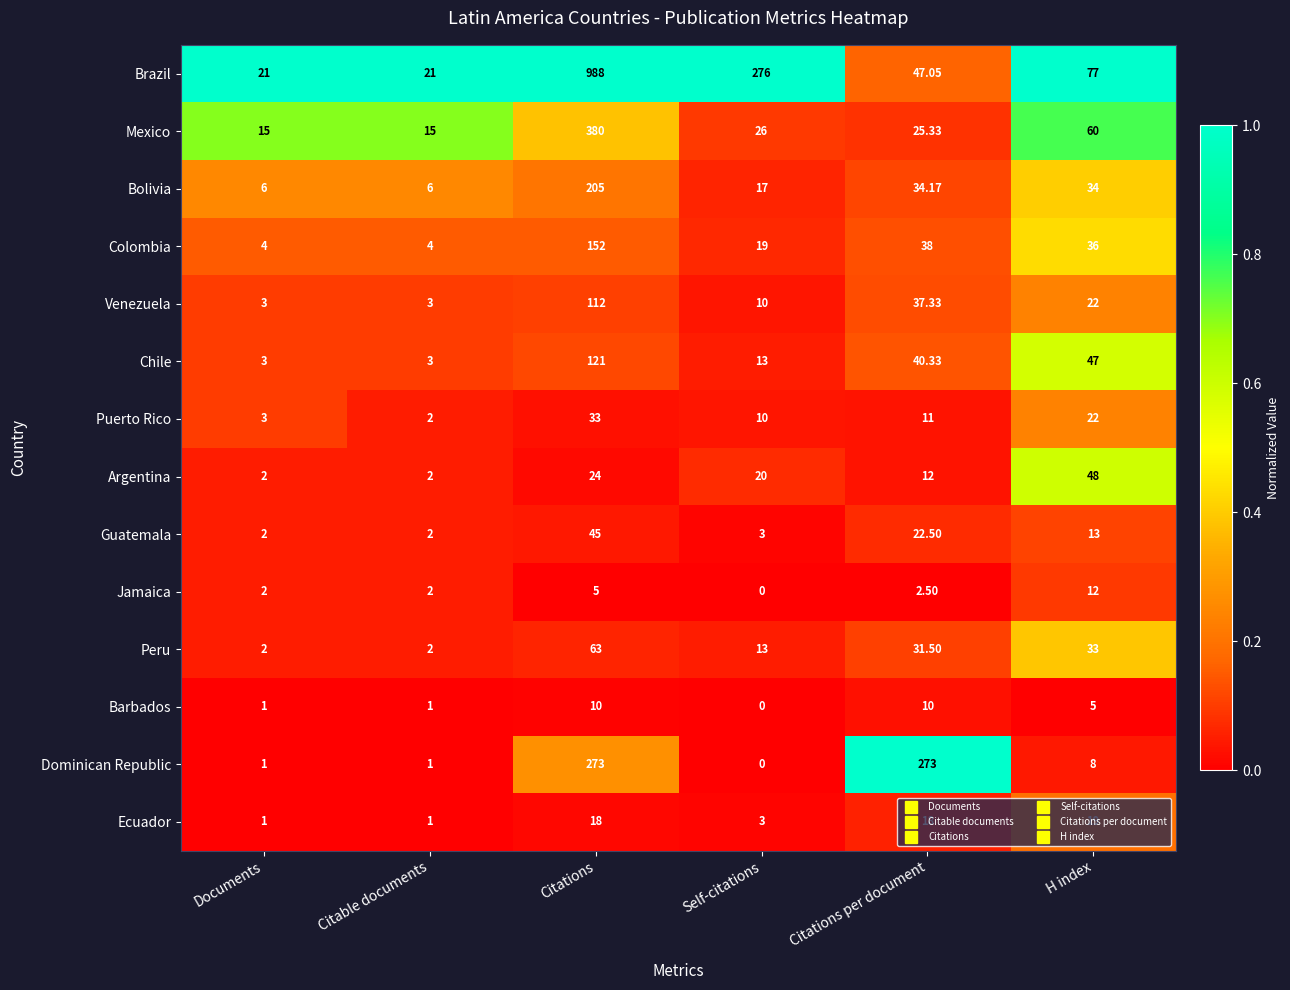

List the series in order of their peak value, highest first.

Brazil, Mexico, Dominican Republic, Bolivia, Colombia, Chile, Venezuela, Peru, Argentina, Guatemala, Puerto Rico, Ecuador, Jamaica, Barbados